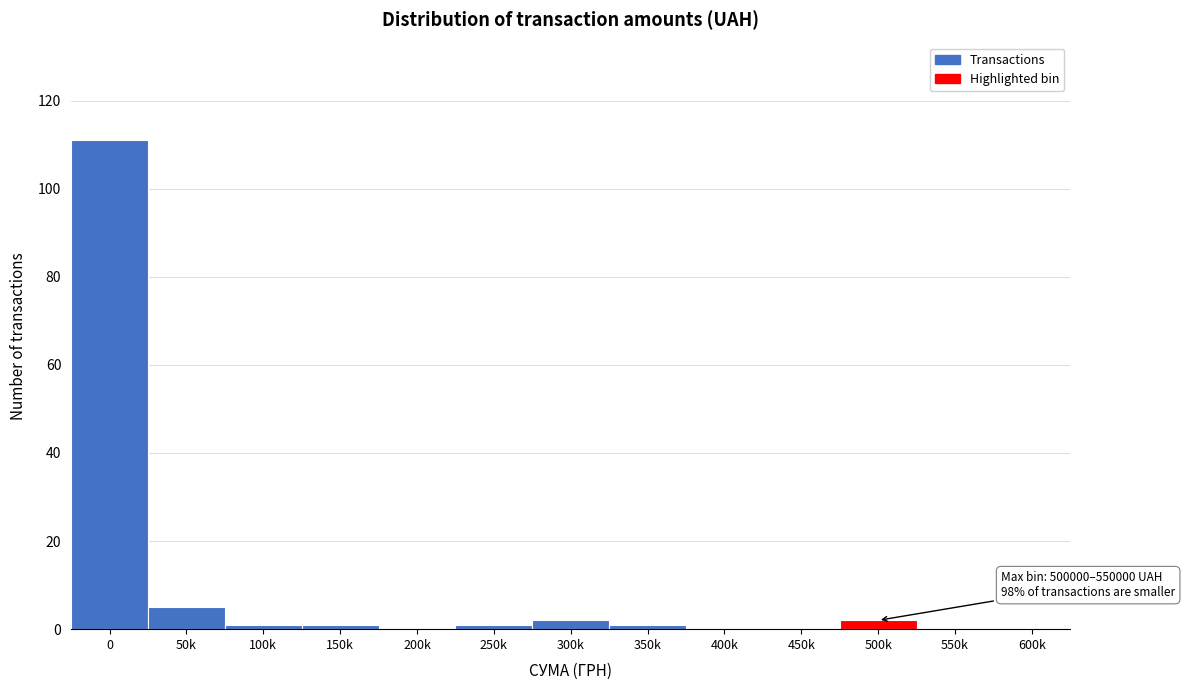

Reading left to right, what are all the values shown in this chart?

0=111	50k=5	100k=1	150k=1	200k=0	250k=1	300k=2	350k=1	400k=0	450k=0	500k=2	550k=0	600k=0